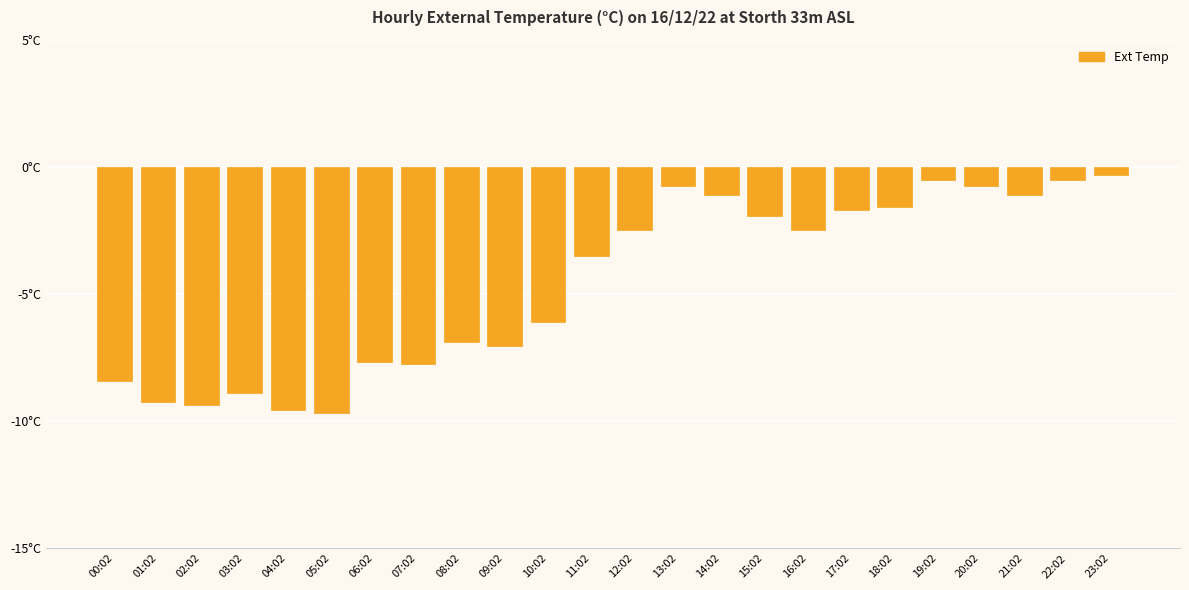

At which category does the chart reach its minimum across all series?

05:02